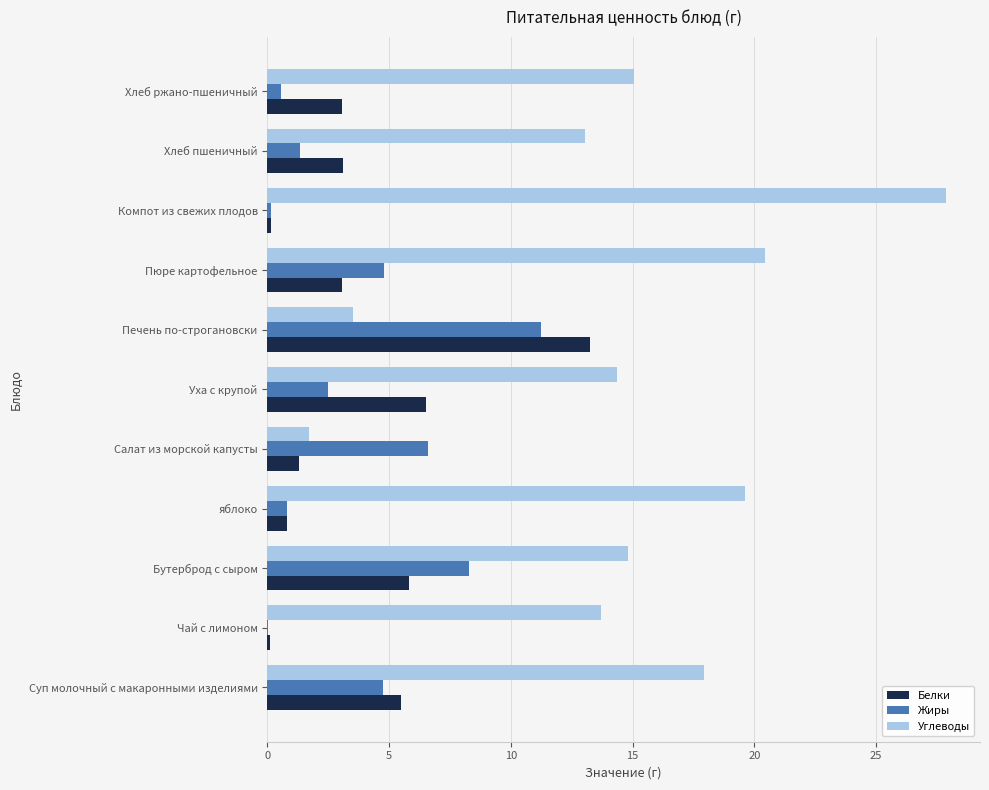

What is the sum of all Белки values?

42.7